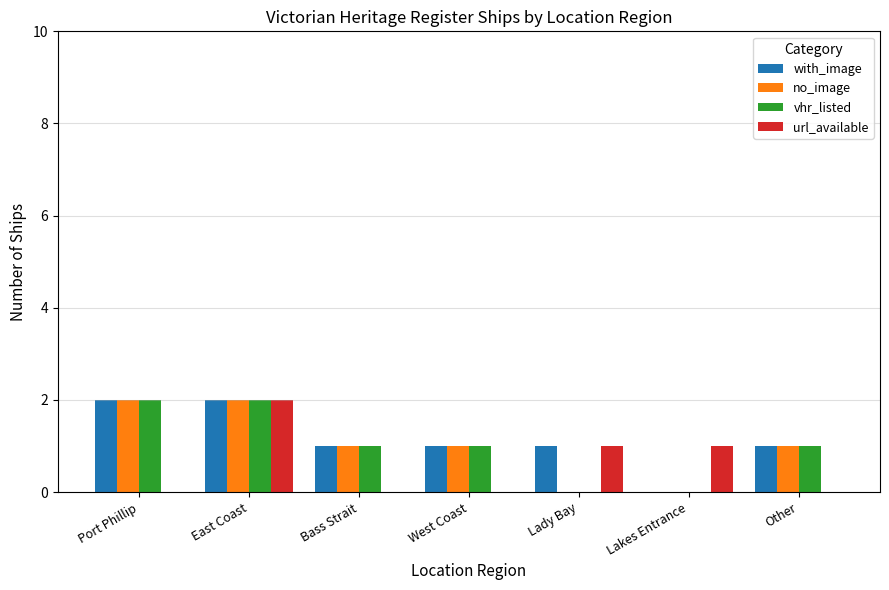

Is it true that with_image equals 1 at Bass Strait?

True